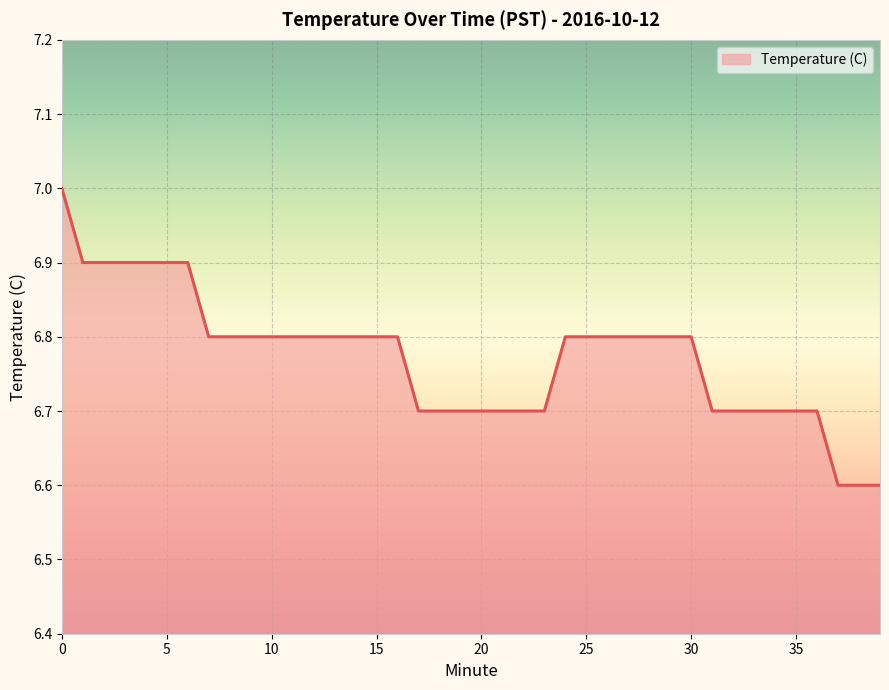

How many lines are shown in the chart?

1